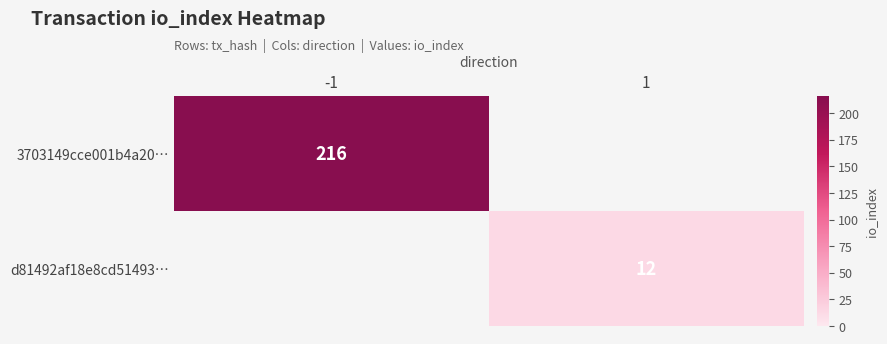

What is the minimum value shown in the chart?

12.0